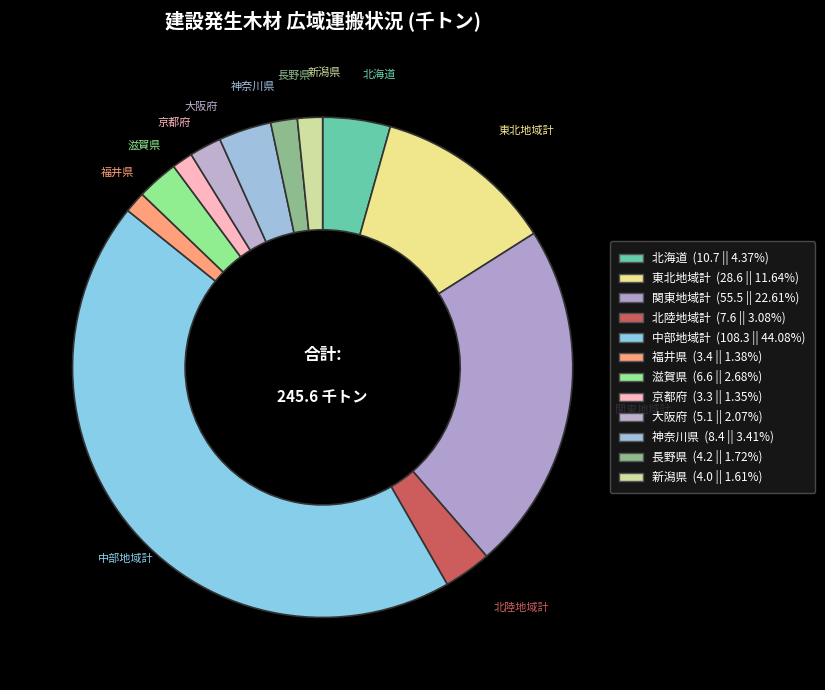

The 福井県 slice represents 13% of the pie. True or false?

False